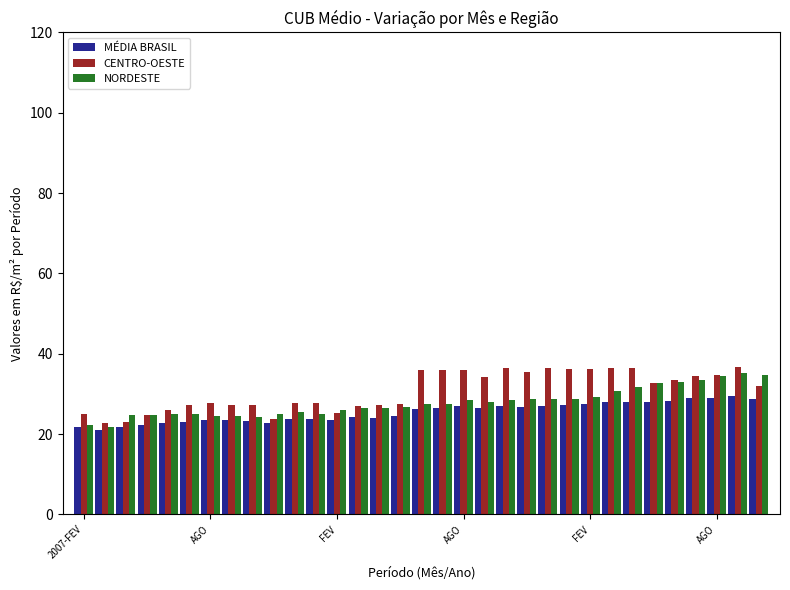

What is the maximum value shown in the chart?

36.8